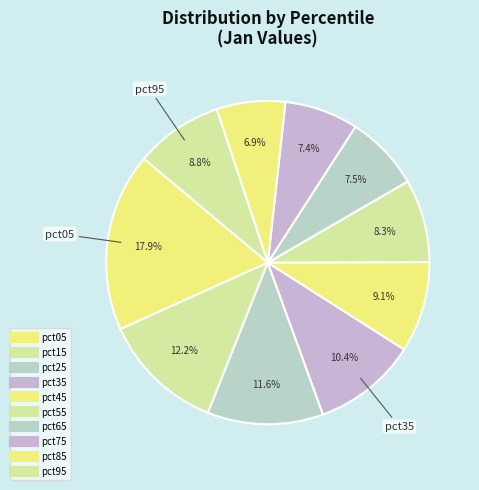

What percentage is the pct55 slice, to the nearest percent?

8%